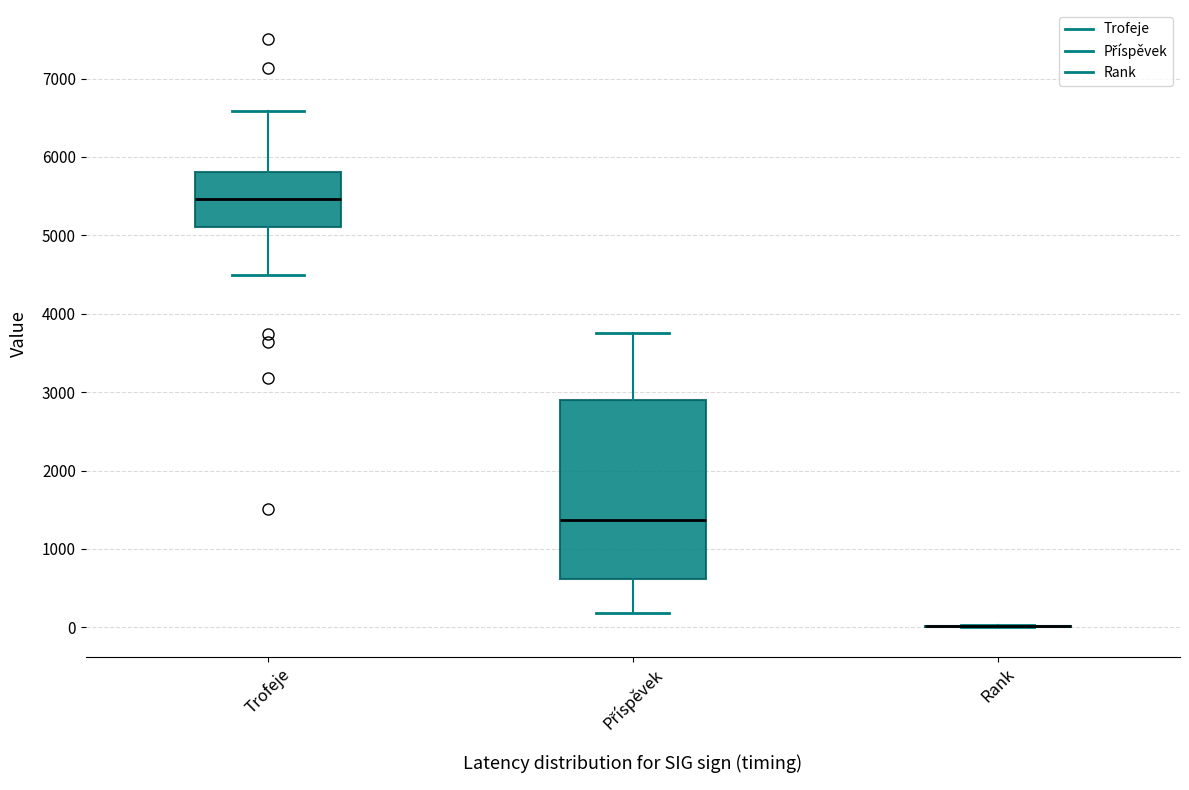

Reading left to right, read every box against the y-axis: the position of its median line, the range the box covers, and the ends of its whiskers. The values are not printed on the chart, so give them approximately, as read against the axis.

Trofeje: median 5500, box 5100 to 5800, whiskers 4500 to 6600
Příspěvek: median 1400, box 600 to 2900, whiskers 200 to 3800
Rank: box collapsed to a line at 0, whiskers 0 to 0